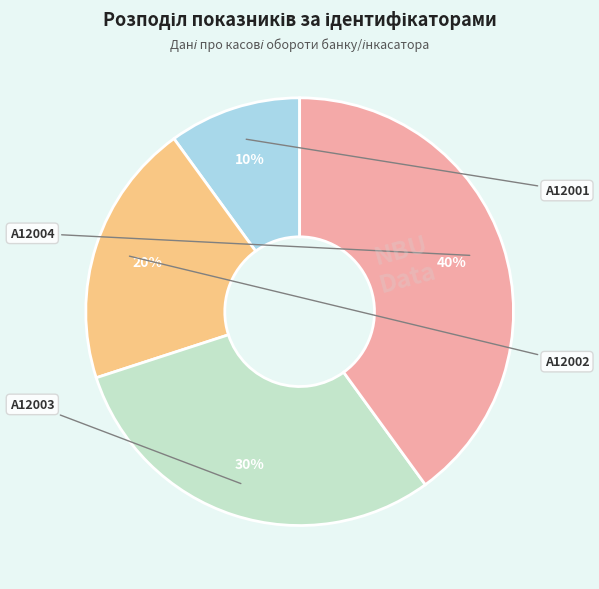

Is there a majority slice in this chart?

No